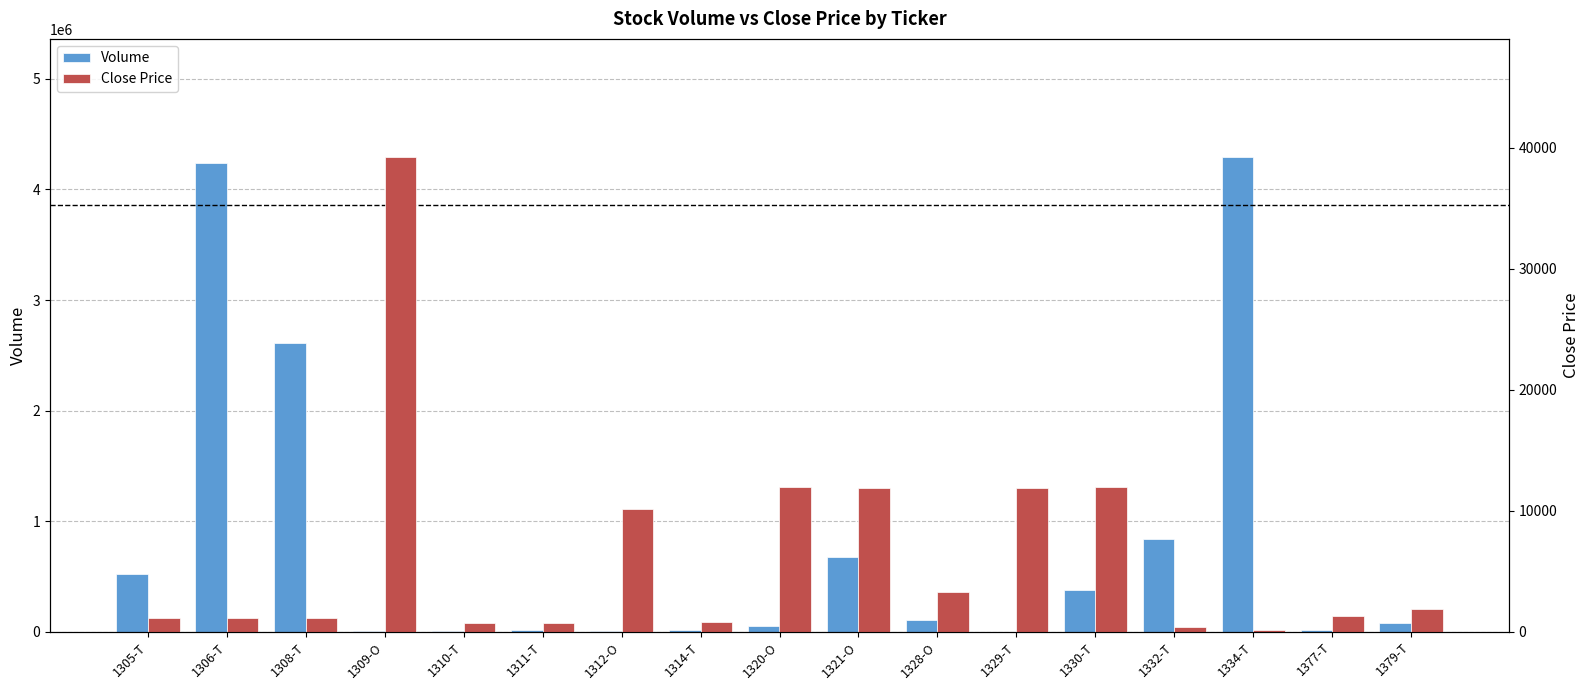

How many data points in Volume are less than 77000?

8